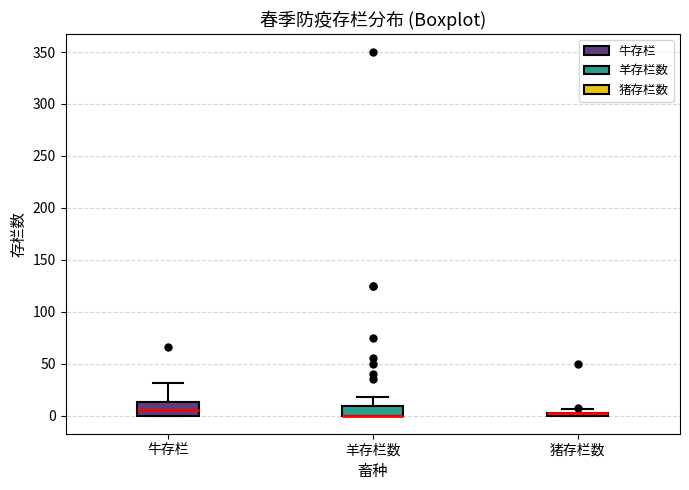

Where does the upper whisker of the box for 羊存栏数 end on the y-axis? The values are not printed on the chart, so give them approximately, as read against the axis.

20